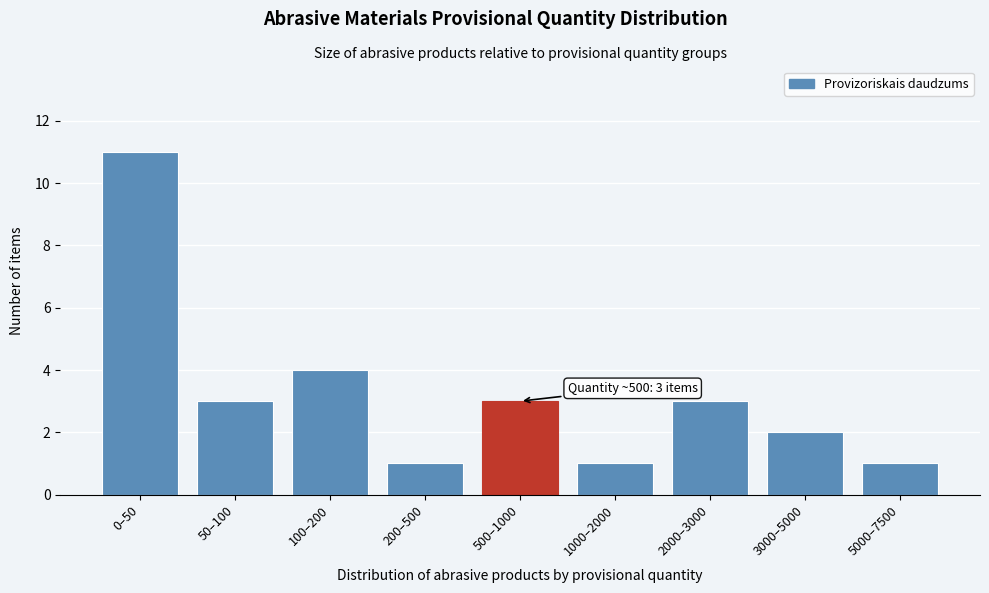

Reading left to right, list all the values displayed in this chart.

11	3	4	1	3	1	3	2	1